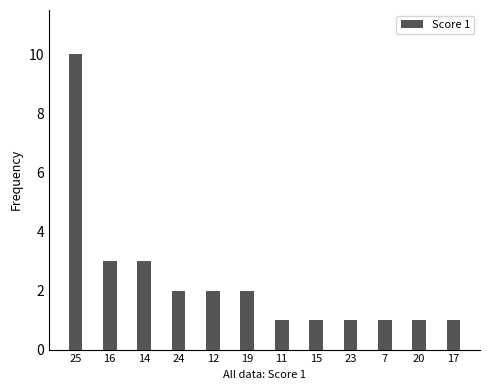

How many data points does each series have?

12